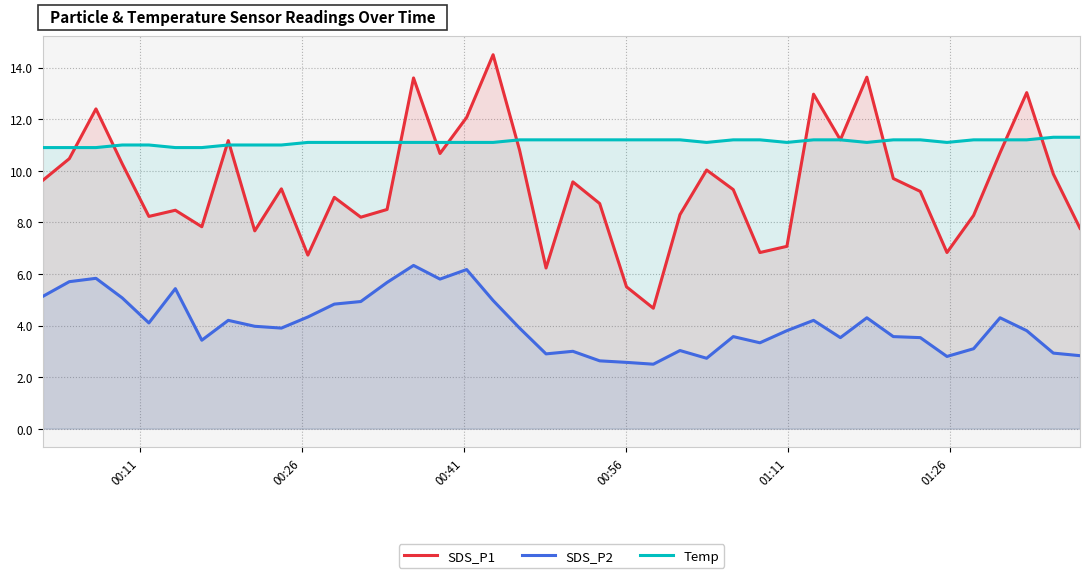

Rank the series by their average value, from lowest to highest.

SDS_P2, SDS_P1, Temp